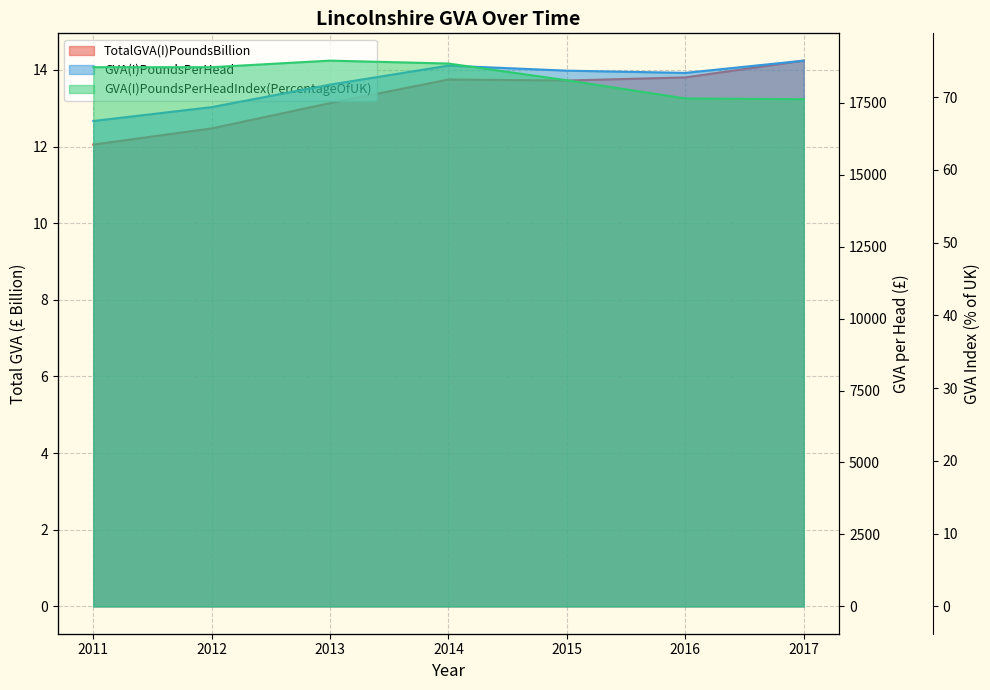

Reading left to right, what are all the values shown in this chart?

TotalGVA(I)PoundsBillion: 2011=12.1	2012=12.5	2013=13.1	2014=13.7	2015=13.7	2016=13.8	2017=14.2
GVA(I)PoundsPerHead: 2011=16861.0	2012=17344.0	2013=18126.0	2014=18785.0	2015=18610.0	2016=18533.0	2017=18959.0
GVA(I)PoundsPerHeadIndex(PercentageOfUK): 2011=74.1	2012=74.1	2013=75.0	2014=74.6	2015=72.3	2016=69.8	2017=69.7